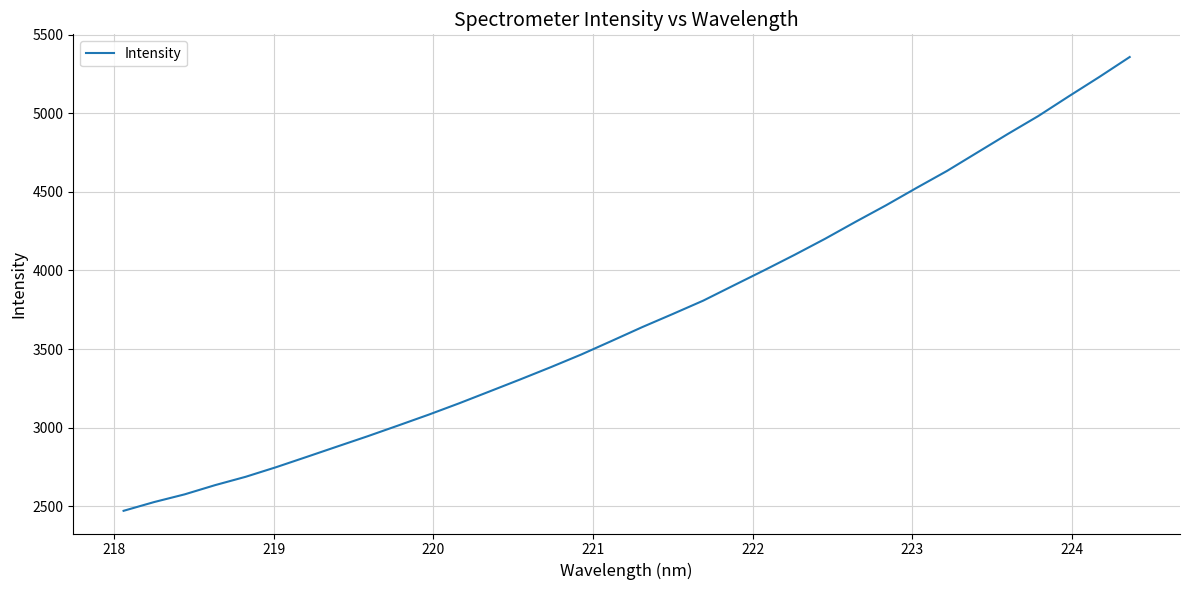

What is the minimum value shown in the chart?

2470.5